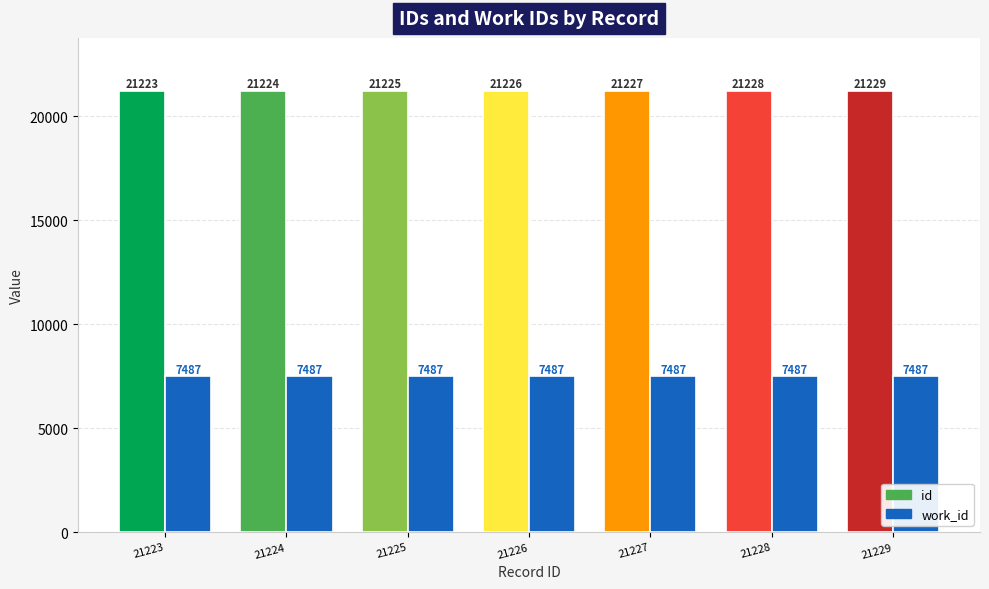

What is the value of the id bar at the 4th from the left?

21226